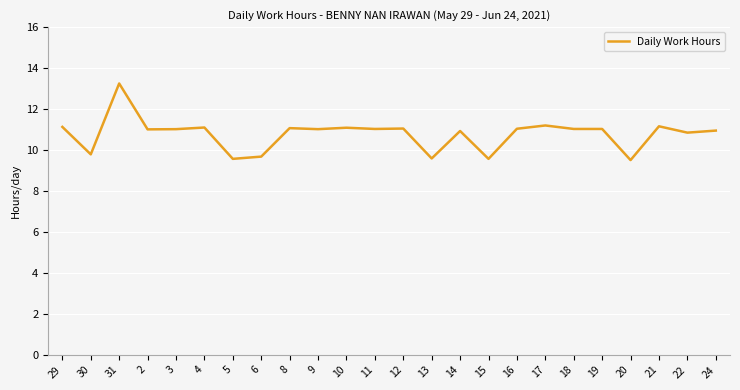

What is the difference between the maximum and minimum values?

3.7